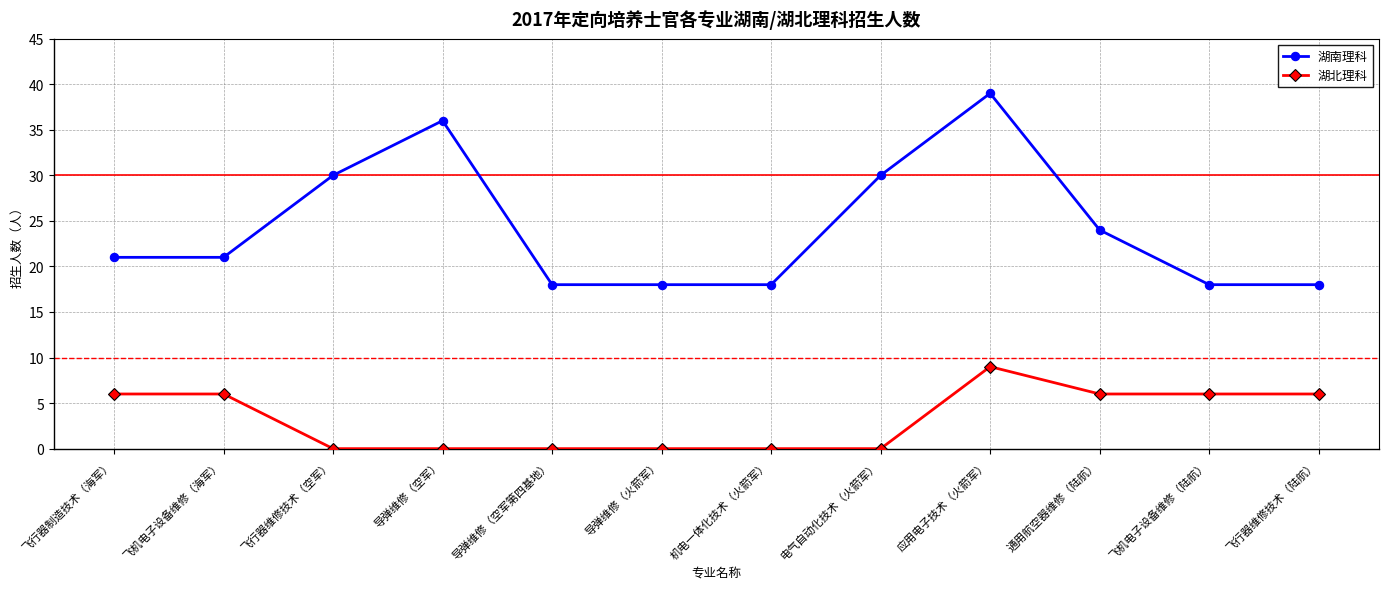

Count the number of data series in this chart.

2